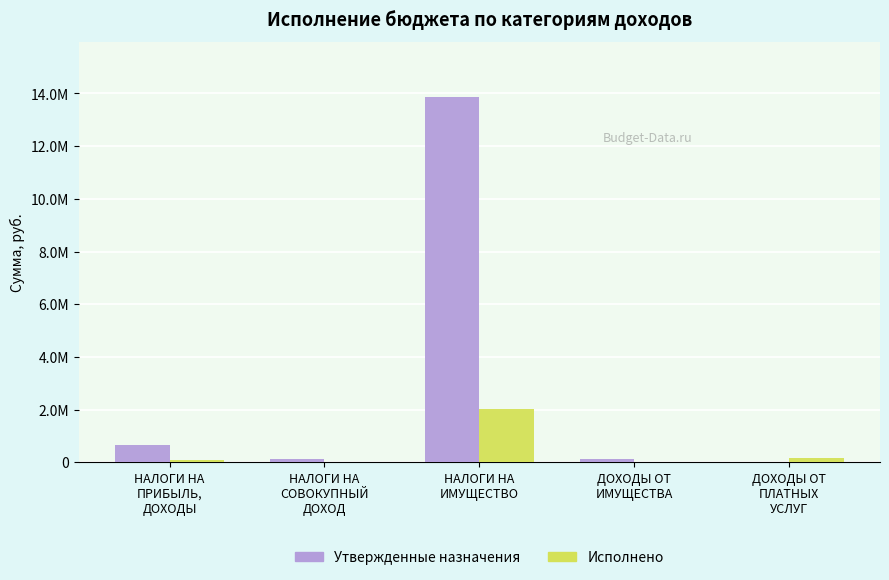

What value does the Утвержденные назначения series have at НАЛОГИ НА
СОВОКУПНЫЙ
ДОХОД?

141795.0